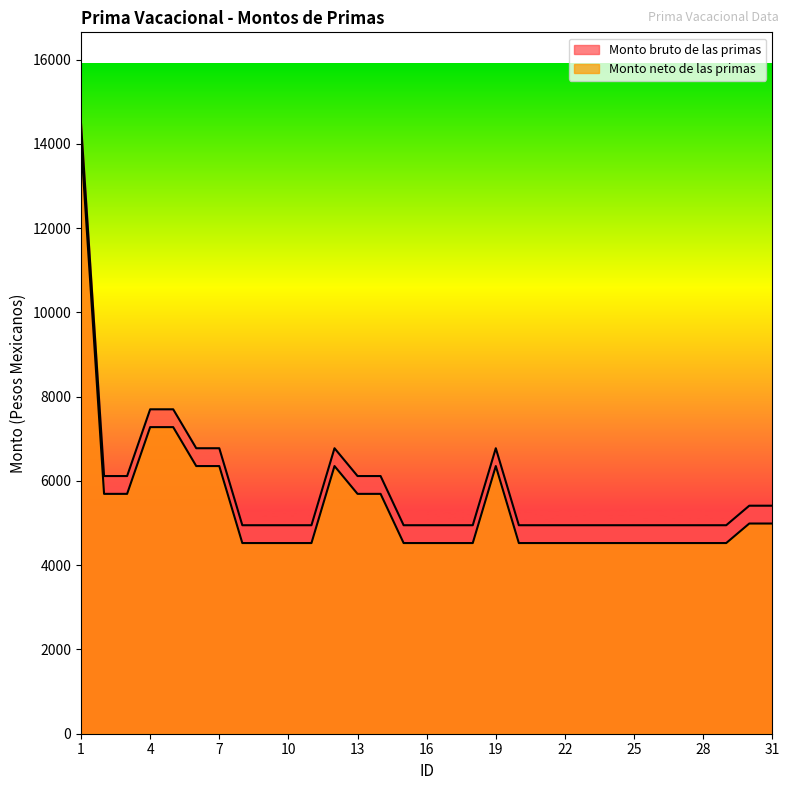

What is the sum of all Monto bruto de las primas values?

181341.9